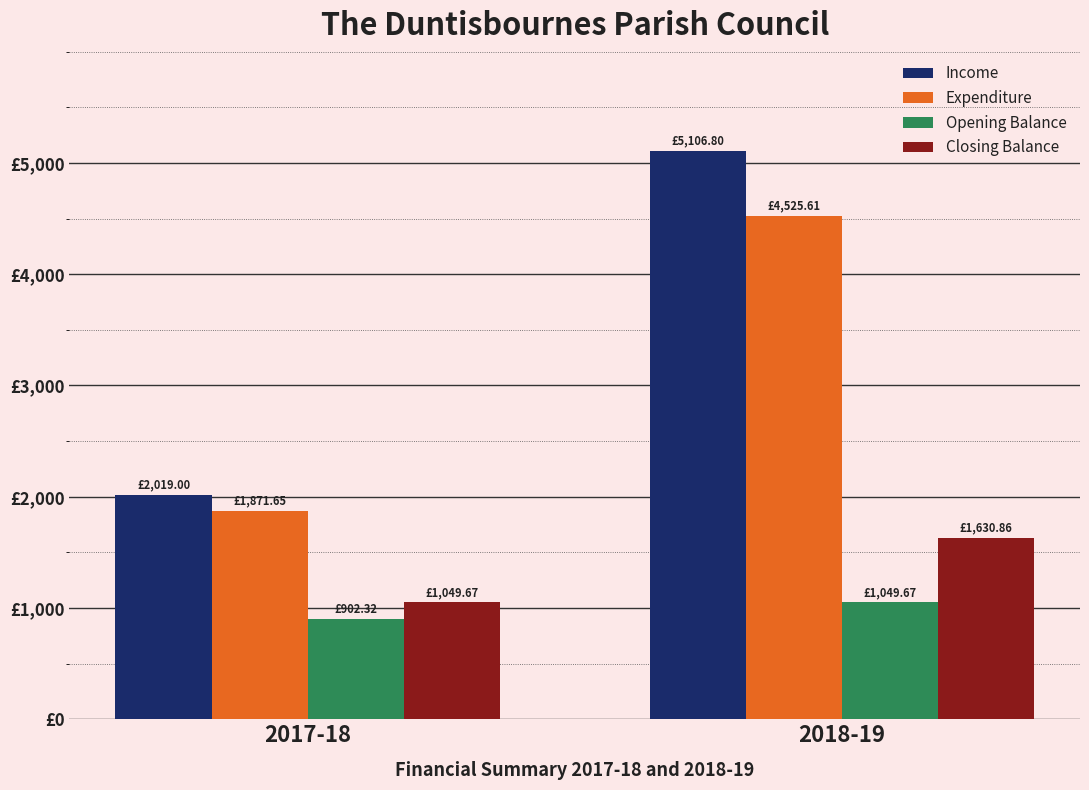

What is the spread (max minus min) of values at 2017-18?

1116.7